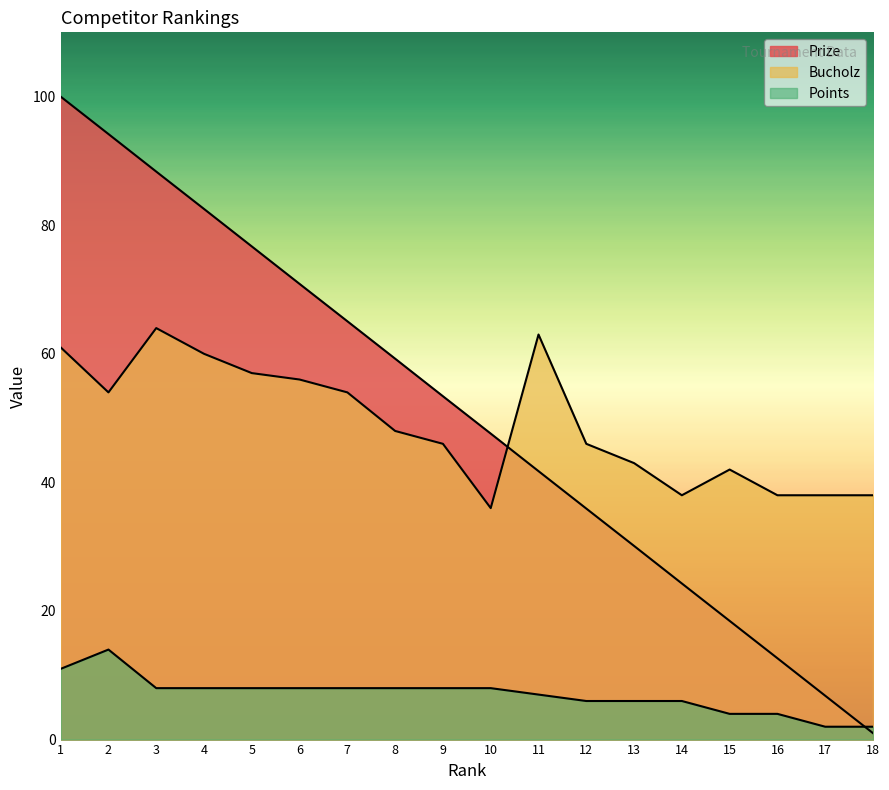

Where is the first local maximum for Points?

2